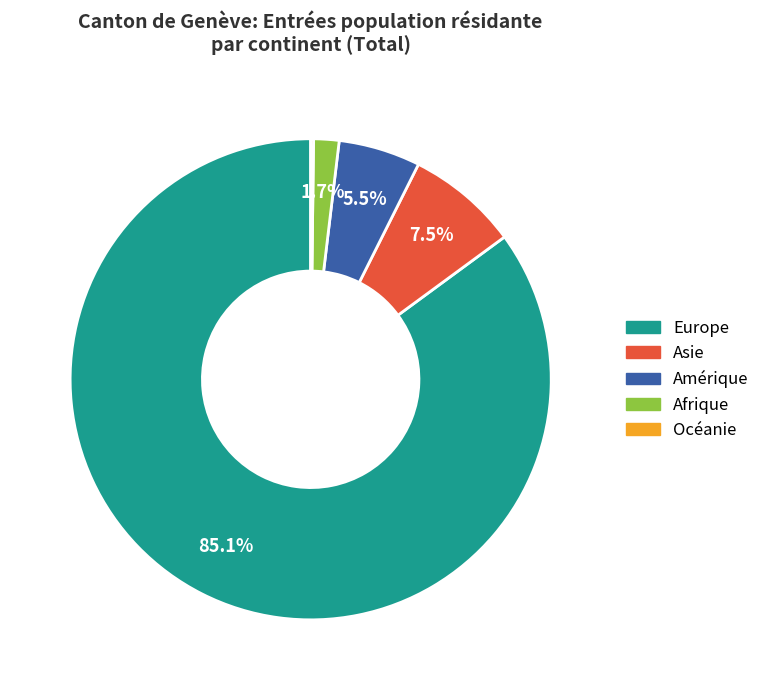

What is the ratio of the value at Asie to the value at Amérique?

1.4